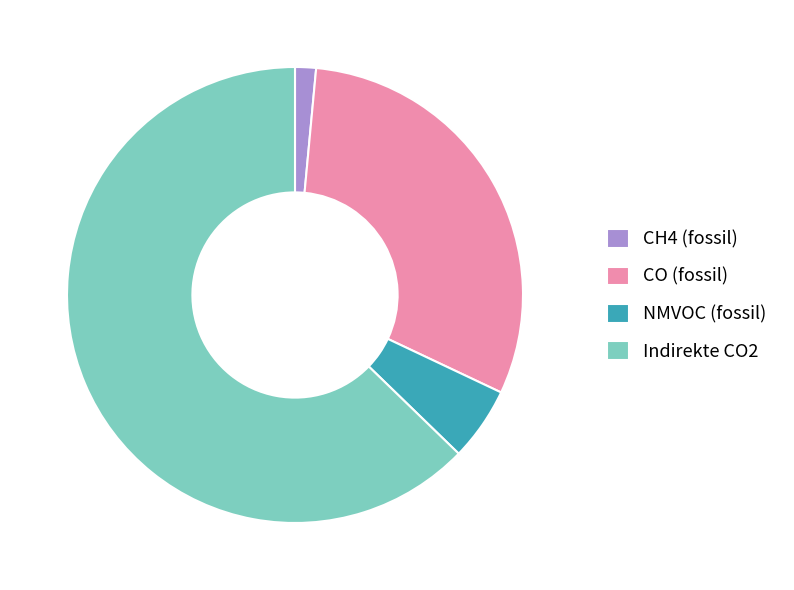

What is the majority slice?

Indirekte CO2